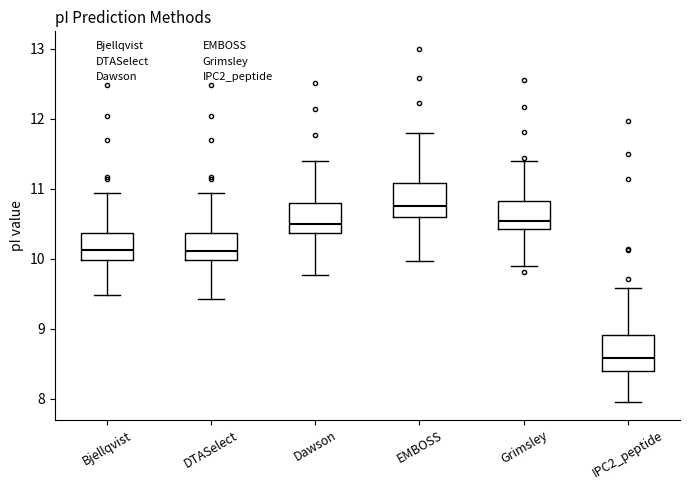

Reading left to right, transcribe this box plot: for each box, give where its median line is, the range the box spans, and where its two whiskers end, as read against the y-axis. The values are not printed on the chart, so give them approximately, as read against the axis.

Bjellqvist: median 10.1, box 10.0 to 10.4, whiskers 9.5 to 10.9
DTASelect: median 10.1, box 10.0 to 10.4, whiskers 9.4 to 10.9
Dawson: median 10.5, box 10.4 to 10.8, whiskers 9.8 to 11.4
EMBOSS: median 10.8, box 10.6 to 11.1, whiskers 10.0 to 11.8
Grimsley: median 10.5, box 10.4 to 10.8, whiskers 9.9 to 11.4
IPC2_peptide: median 8.6, box 8.4 to 8.9, whiskers 8.0 to 9.6